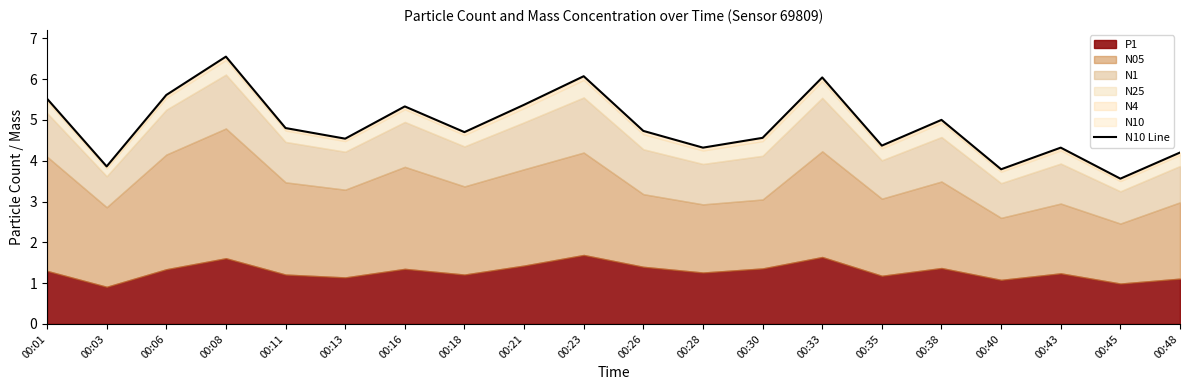

Reading right to left, extract all data points from this chart.

4.2	3.6	4.3	3.8	5.0	4.4	6.0	4.6	4.3	4.7	6.1	5.4	4.7	5.3	4.5	4.8	6.5	5.6	3.9	5.5